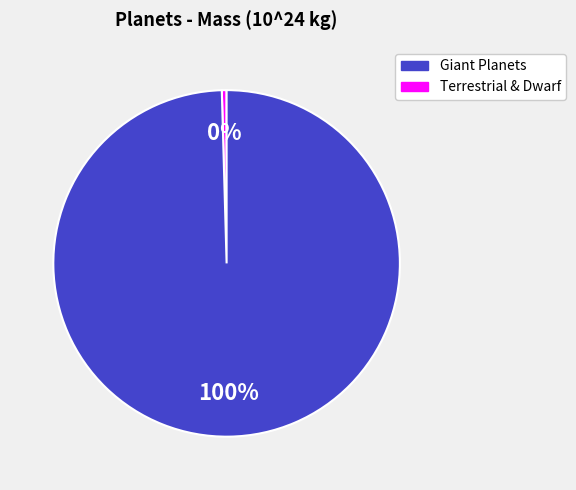

Is there a majority slice in this chart?

Yes